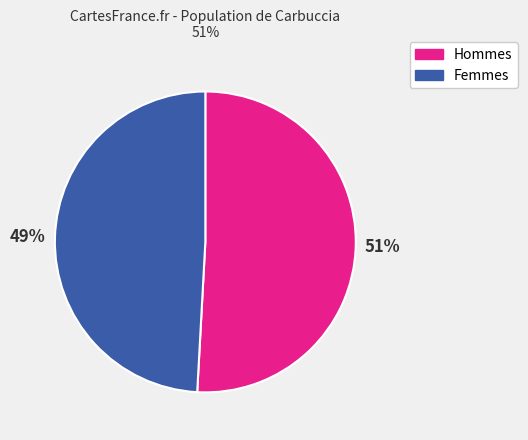

Does any single category account for the majority?

Yes